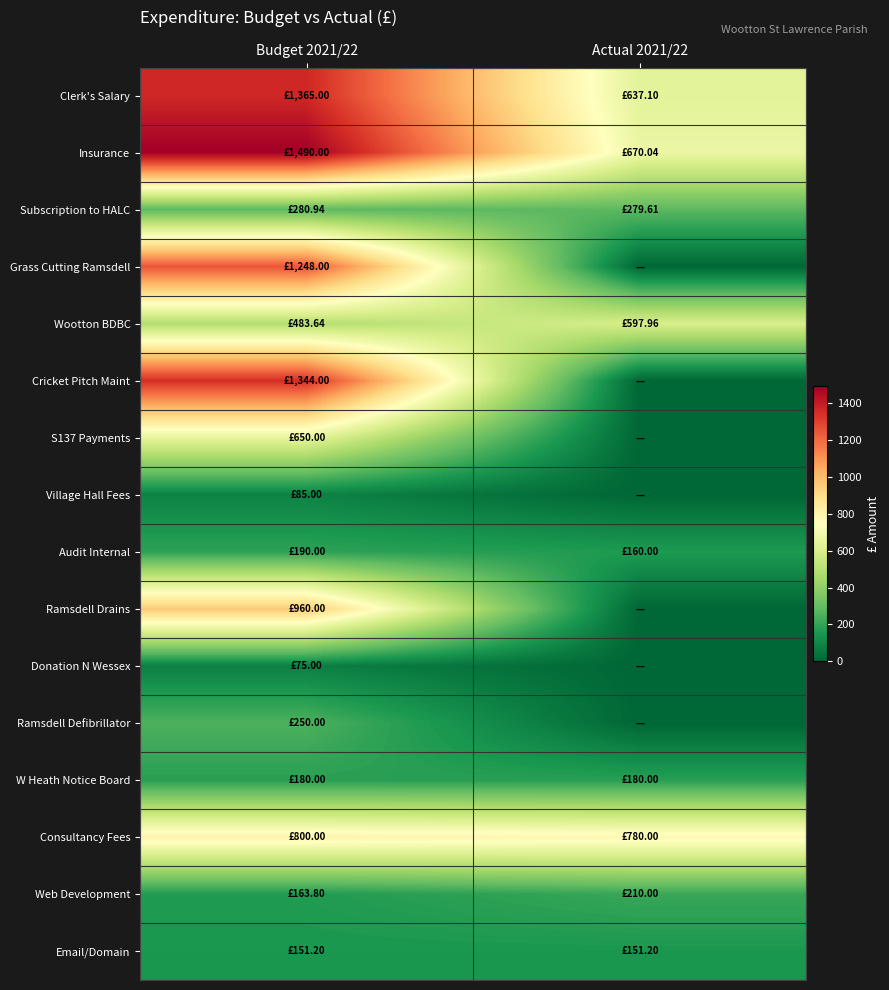

Reading left to right, what are all the values shown in this chart?

Clerk's Salary: Budget 2021/22=1365.0	Actual 2021/22=637.1
Insurance: Budget 2021/22=1490.0	Actual 2021/22=670.0
Subscription to HALC: Budget 2021/22=280.9	Actual 2021/22=279.6
Grass Cutting Ramsdell: Budget 2021/22=1248.0	Actual 2021/22=0.0
Wootton BDBC: Budget 2021/22=483.6	Actual 2021/22=598.0
Cricket Pitch Maint: Budget 2021/22=1344.0	Actual 2021/22=0.0
S137 Payments: Budget 2021/22=650.0	Actual 2021/22=0.0
Village Hall Fees: Budget 2021/22=85.0	Actual 2021/22=0.0
Audit Internal: Budget 2021/22=190.0	Actual 2021/22=160.0
Ramsdell Drains: Budget 2021/22=960.0	Actual 2021/22=0.0
Donation N Wessex: Budget 2021/22=75.0	Actual 2021/22=0.0
Ramsdell Defibrillator: Budget 2021/22=250.0	Actual 2021/22=0.0
W Heath Notice Board: Budget 2021/22=180.0	Actual 2021/22=180.0
Consultancy Fees: Budget 2021/22=800.0	Actual 2021/22=780.0
Web Development: Budget 2021/22=163.8	Actual 2021/22=210.0
Email/Domain: Budget 2021/22=151.2	Actual 2021/22=151.2